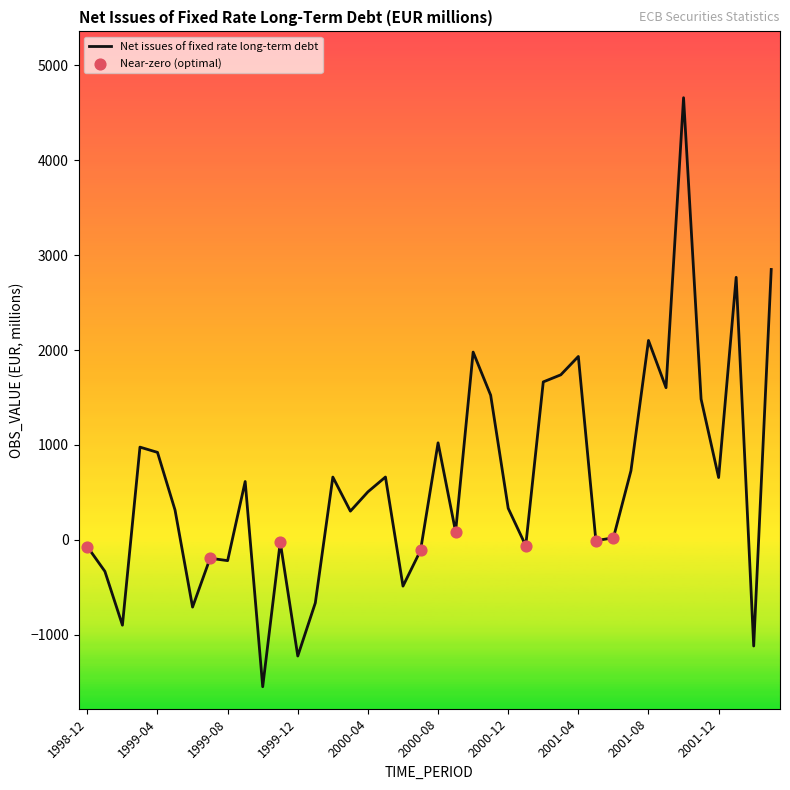

What is the difference between the maximum and minimum values?

6205.1